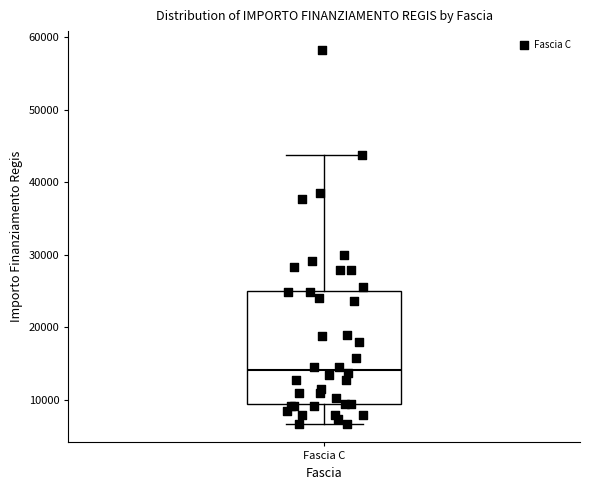

Read this box plot against the y-axis: the position of the median line, the range covered by the box, and the ends of both whiskers. The values are not printed on the chart, so give them approximately, as read against the axis.

median 14000, box 9000 to 25000, whiskers 7000 to 44000